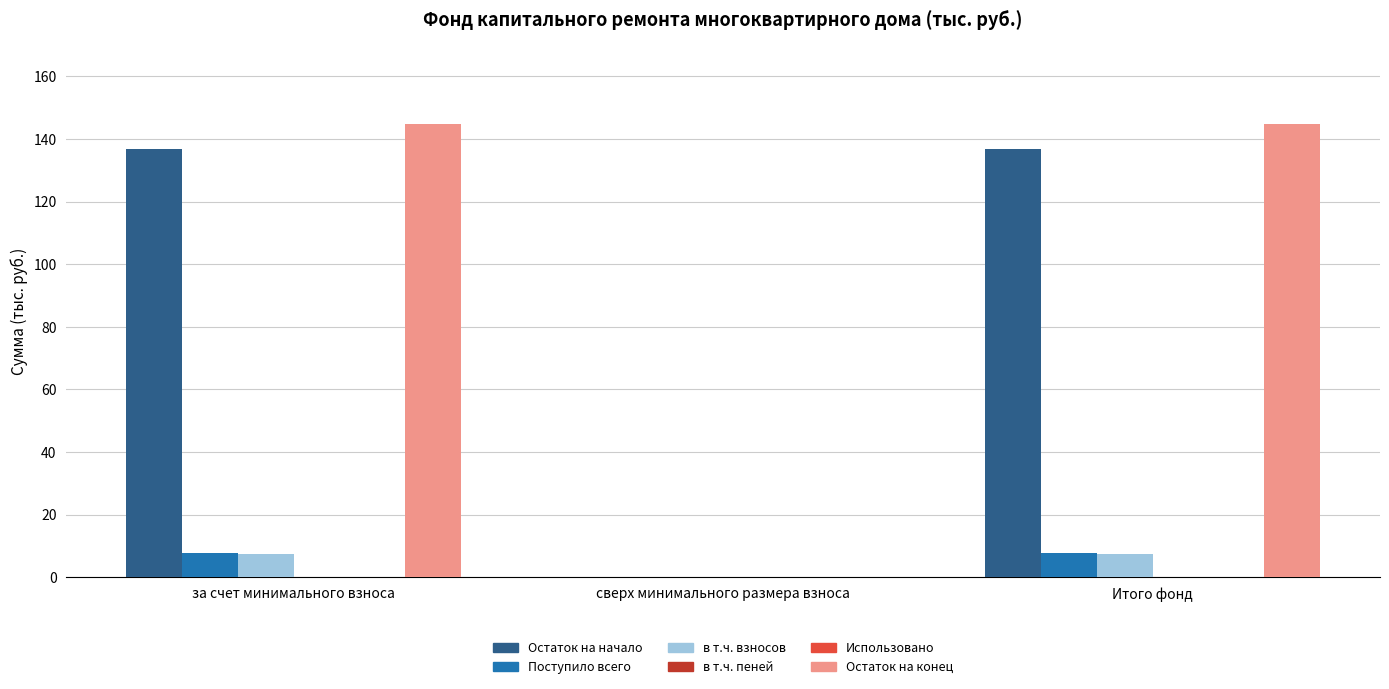

What is the highest value of the в т.ч. взносов series?

7.5